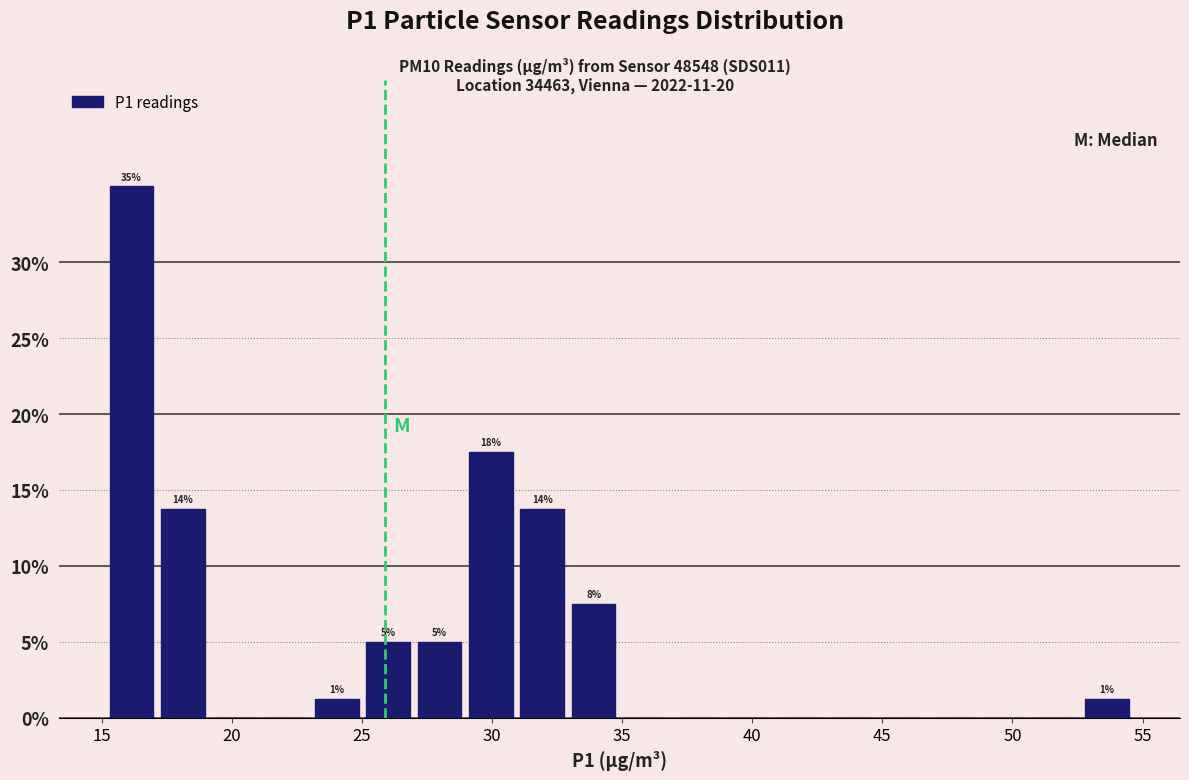

Around what value on the x-axis is the tallest bar? Give the approximate position of its centre, as read against the axis.

16.0